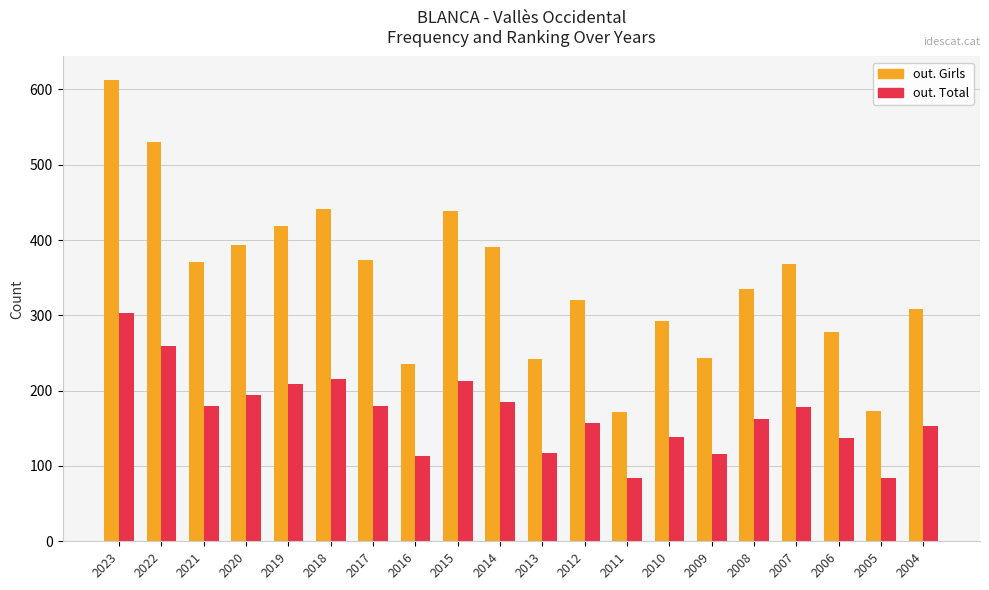

At which category does the chart reach its peak across all series?

2023